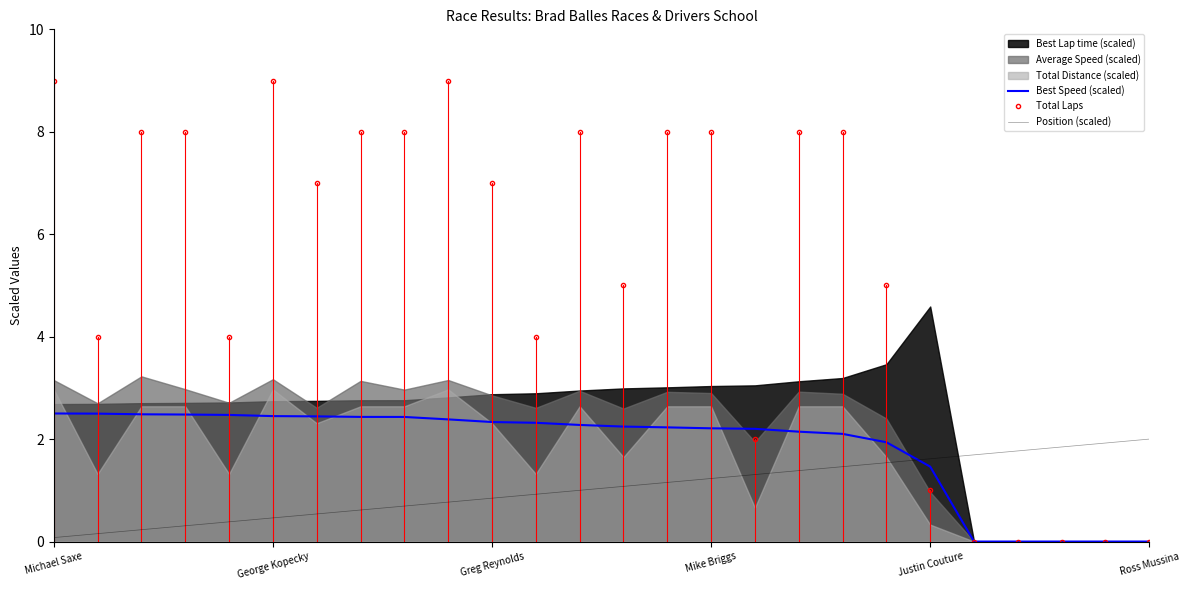

The Total Laps series shows -4.4 at 24. True or false?

False